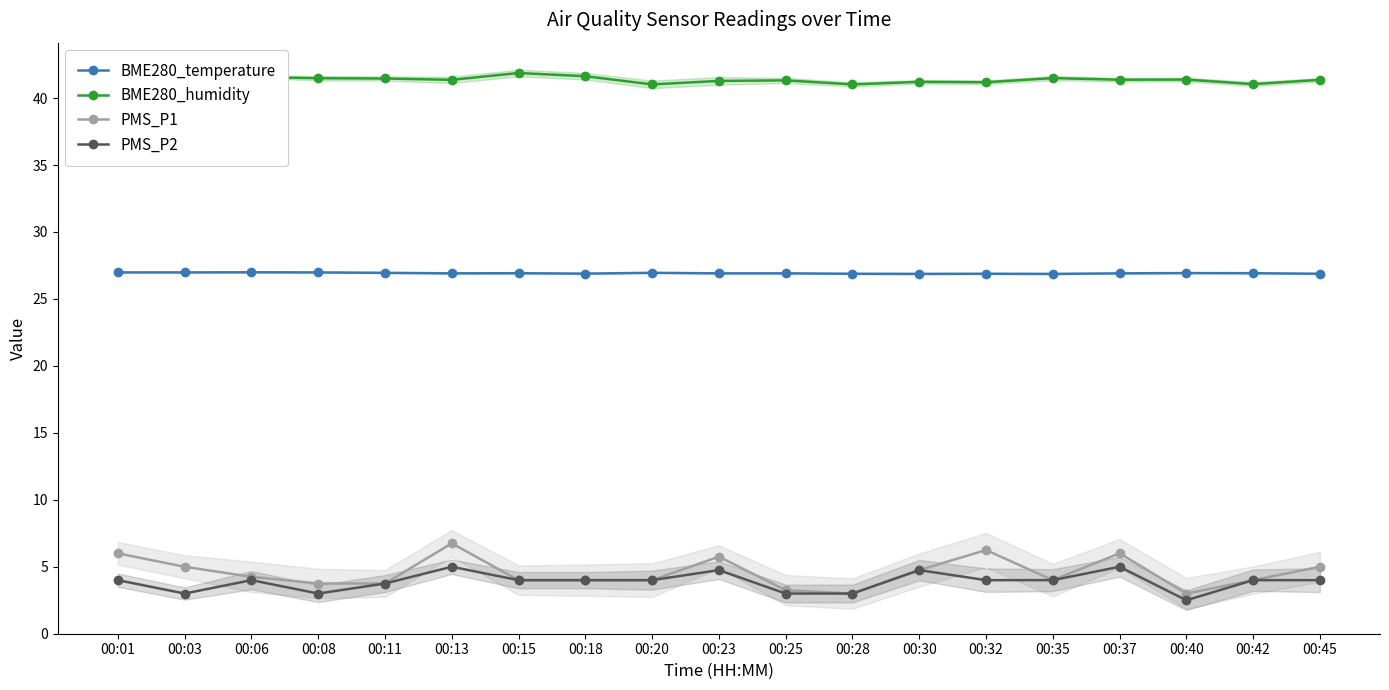

Reading left to right, what are all the values shown in this chart?

BME280_temperature: 27.0	27.0	27.0	27.0	26.9	26.9	26.9	26.9	26.9	26.9	26.9	26.9	26.9	26.9	26.9	26.9	26.9	26.9	26.9
BME280_humidity: 41.3	41.4	41.6	41.5	41.5	41.4	41.9	41.6	41.0	41.3	41.3	41.0	41.2	41.2	41.5	41.4	41.4	41.0	41.4
PMS_P1: 6.0	5.0	4.2	3.8	3.8	6.8	4.0	4.0	4.0	5.8	3.2	3.0	4.8	6.2	4.0	6.0	3.0	4.0	5.0
PMS_P2: 4.0	3.0	4.0	3.0	3.8	5.0	4.0	4.0	4.0	4.8	3.0	3.0	4.8	4.0	4.0	5.0	2.5	4.0	4.0